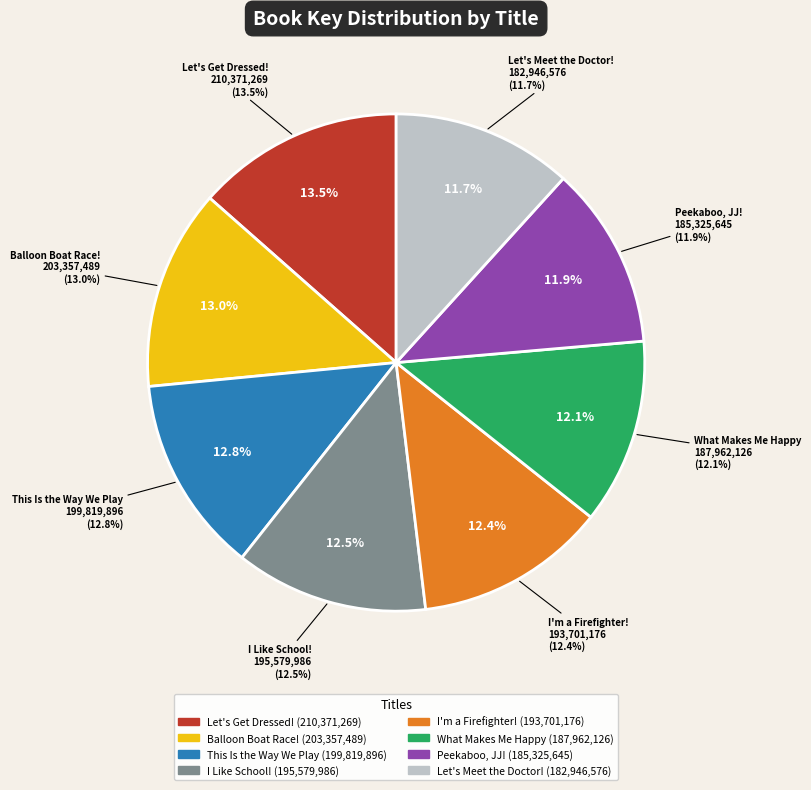

To the nearest percent, what percentage of the pie is I'm a Firefighter!?

12%